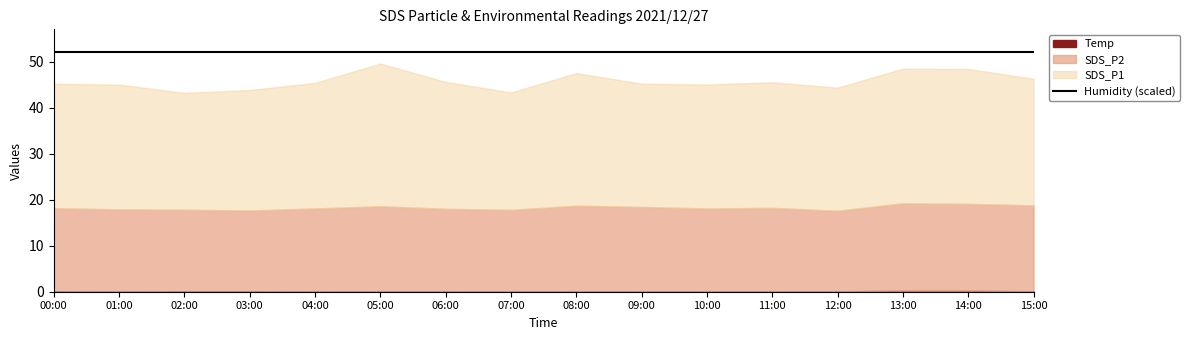

List the labels in order of SDS_P2 value, smallest first.

12:00, 03:00, 07:00, 01:00, 02:00, 06:00, 04:00, 10:00, 11:00, 00:00, 09:00, 05:00, 08:00, 15:00, 14:00, 13:00